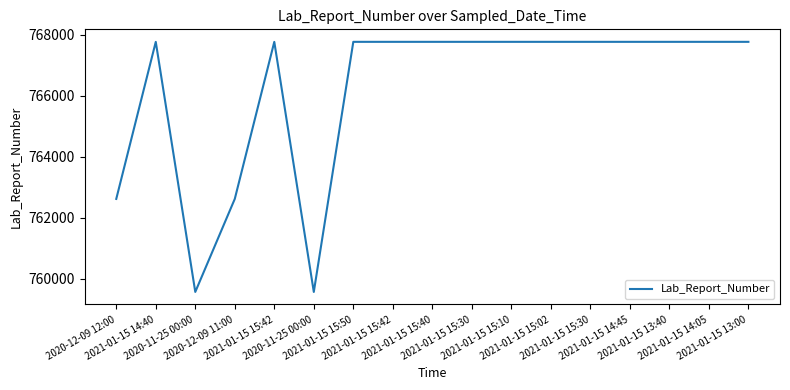

How many lines are shown in the chart?

1